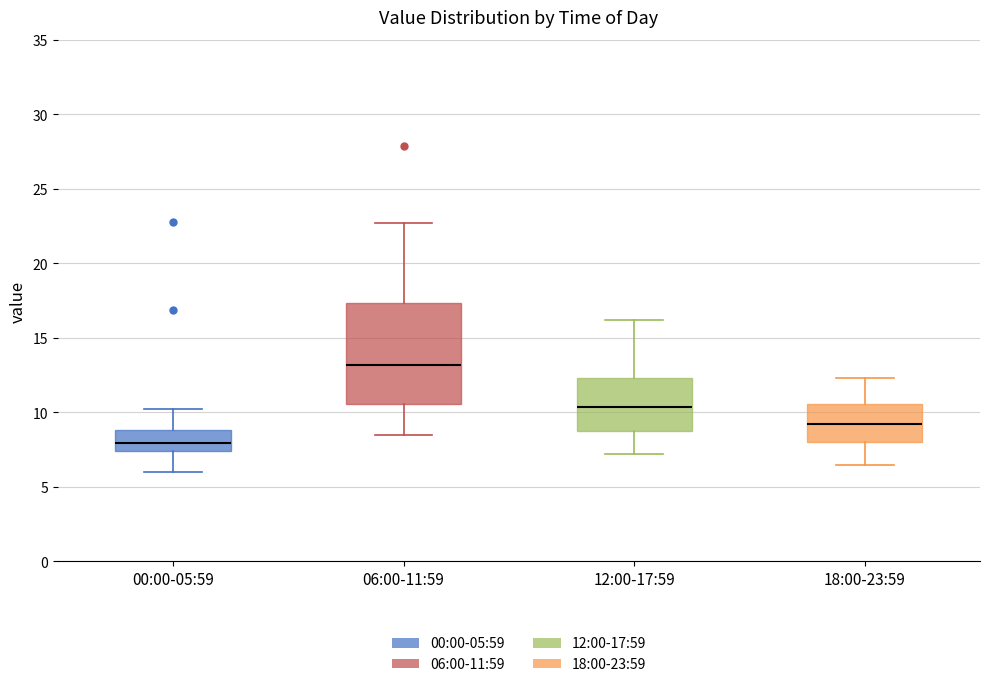

Reading left to right, transcribe this box plot: for each box, give where its median line is, the range the box spans, and where its two whiskers end, as read against the y-axis. The values are not printed on the chart, so give them approximately, as read against the axis.

00:00-05:59: median 8.0, box 7.5 to 9.0, whiskers 6.0 to 10.0
06:00-11:59: median 13.0, box 10.5 to 17.5, whiskers 8.5 to 22.5
12:00-17:59: median 10.5, box 9.0 to 12.5, whiskers 7.0 to 16.0
18:00-23:59: median 9.0, box 8.0 to 10.5, whiskers 6.5 to 12.5